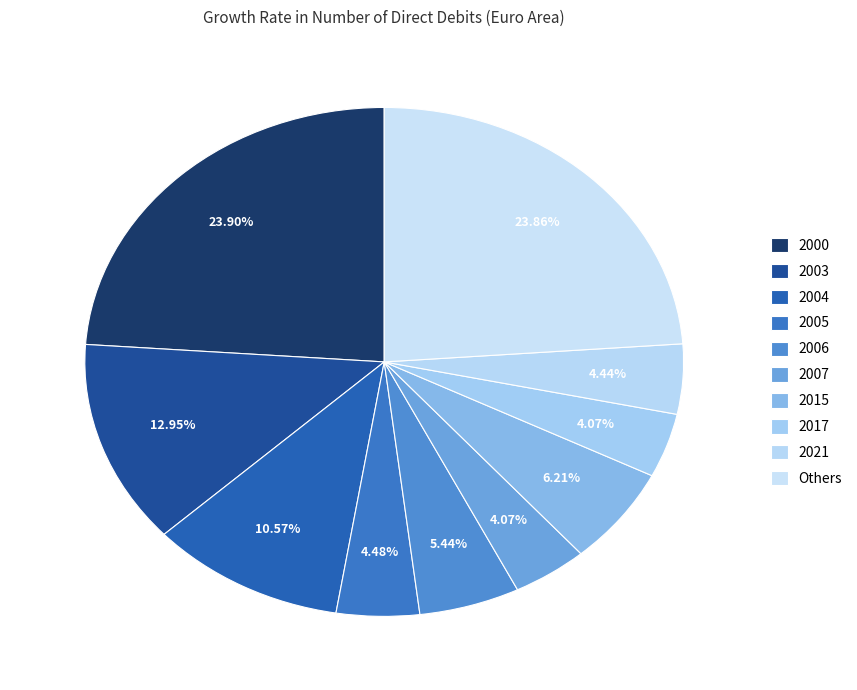

How many segments does this pie chart have?

10